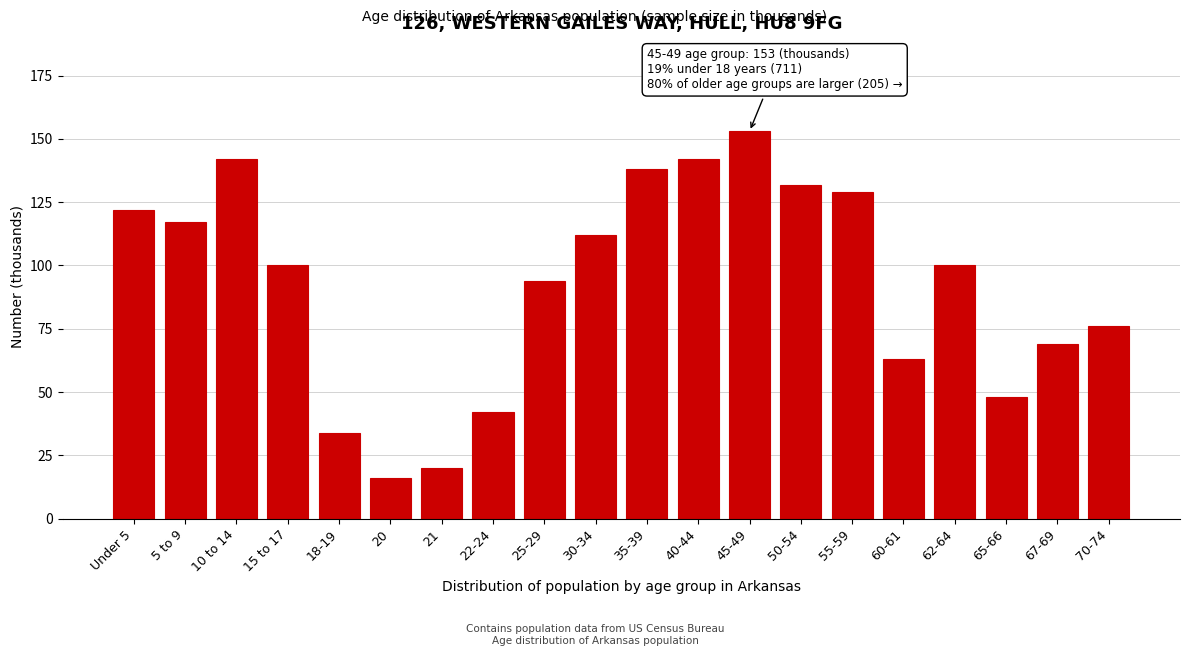

Reading left to right, list all the values displayed in this chart.

122	117	142	100	34	16	20	42	94	112	138	142	153	132	129	63	100	48	69	76